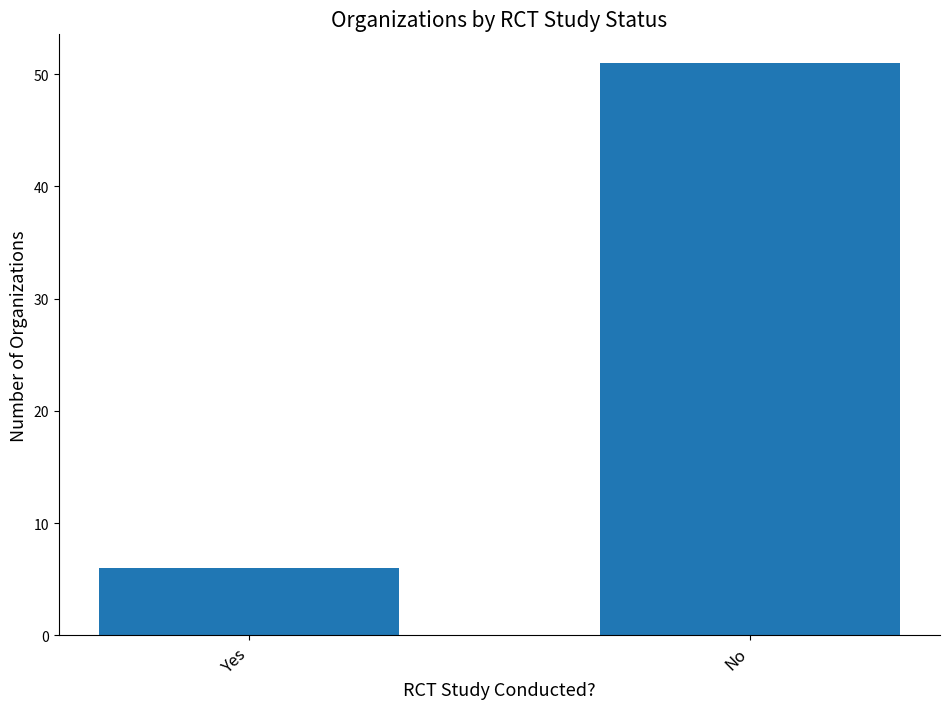

What is the greatest value displayed?

51